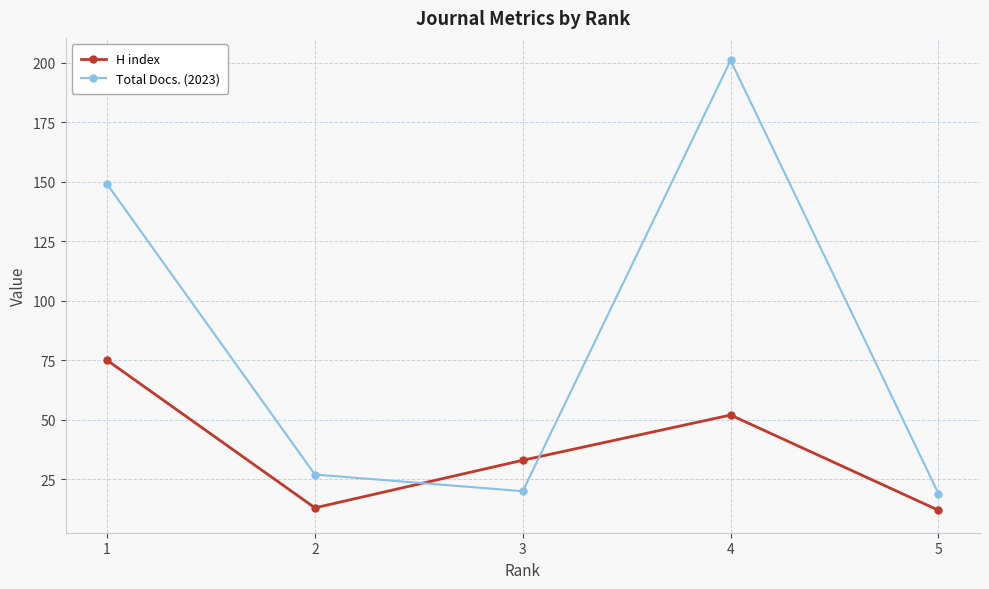

At 5, list the series in order from smallest to largest.

H index, Total Docs. (2023)